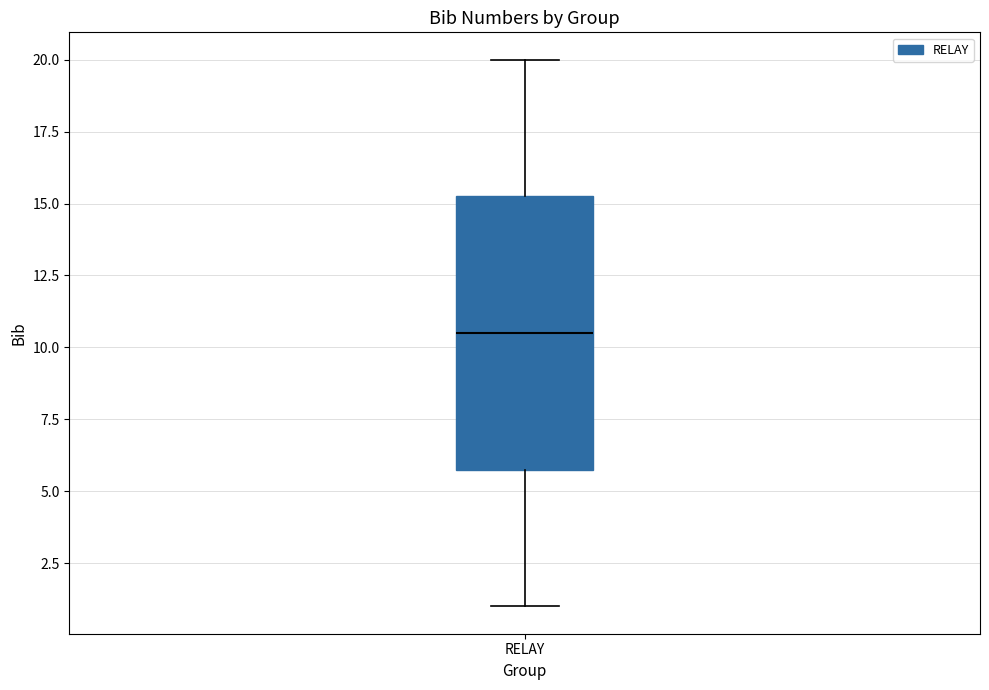

Read this box plot against the y-axis: the position of the median line, the range covered by the box, and the ends of both whiskers. The values are not printed on the chart, so give them approximately, as read against the axis.

median 10.5, box 6.0 to 15.5, whiskers 1.0 to 20.0